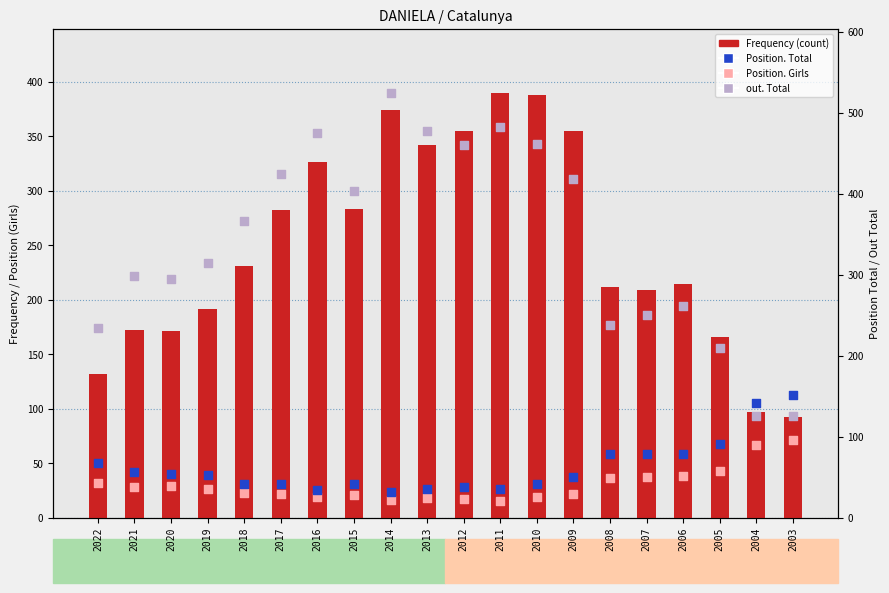

Which series has the largest total across all categories?

out. Total